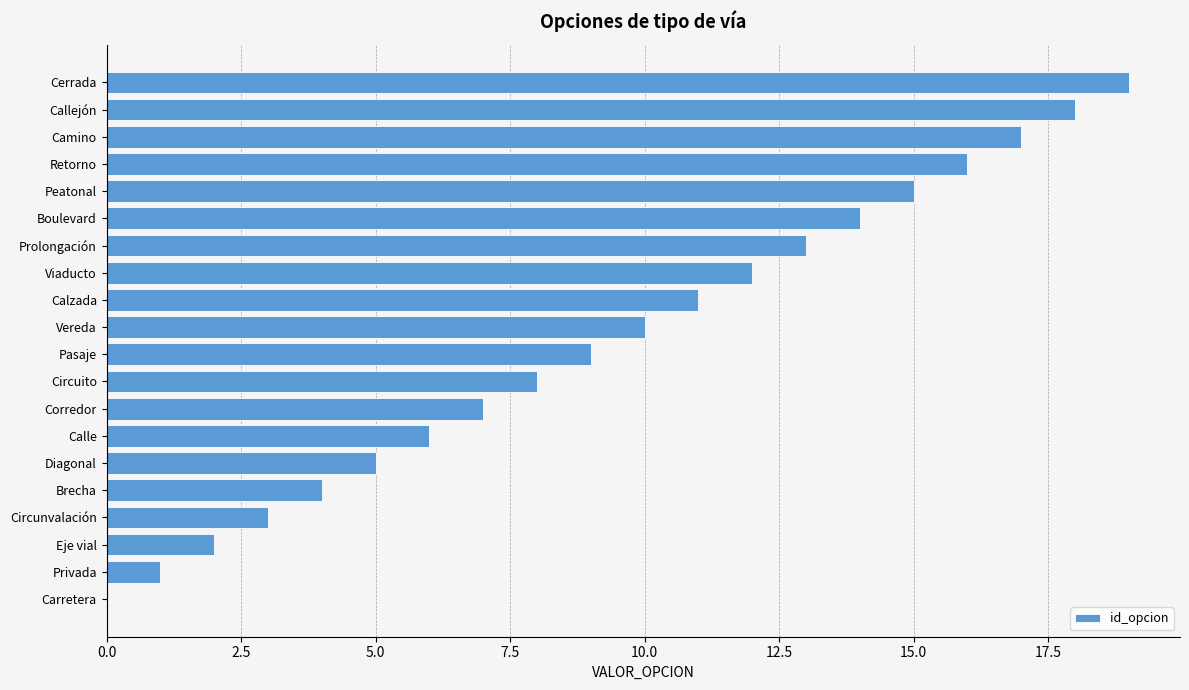

What is the change in value from Calle to Calzada?

+5